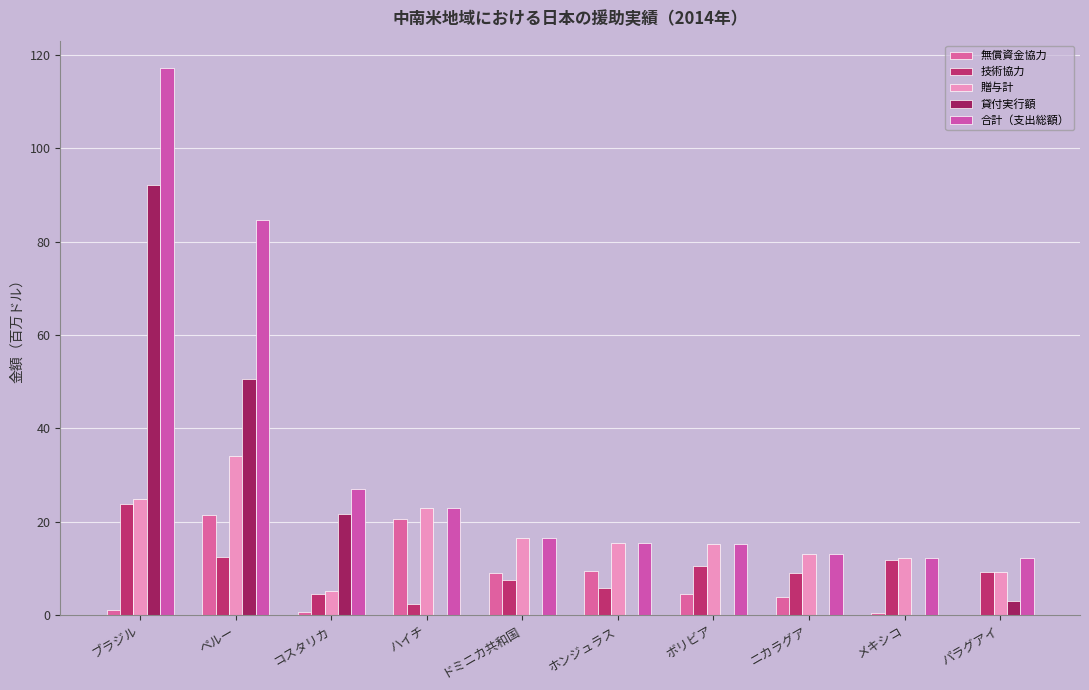

Are the bars horizontal?

No